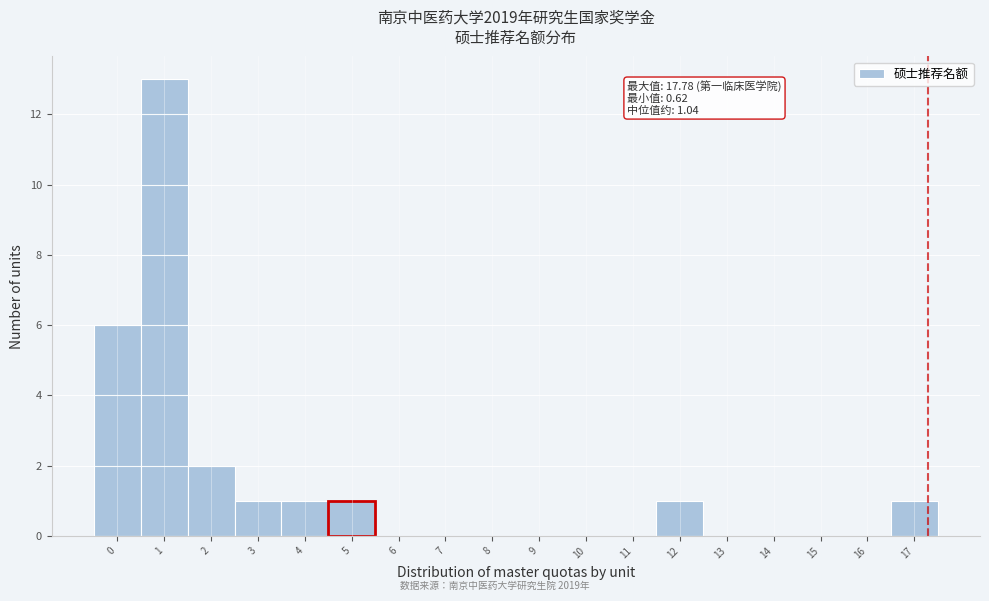

Reading right to left, extract all data points from this chart.

17=1	16=0	15=0	14=0	13=0	12=1	11=0	10=0	9=0	8=0	7=0	6=0	5=1	4=1	3=1	2=2	1=13	0=6